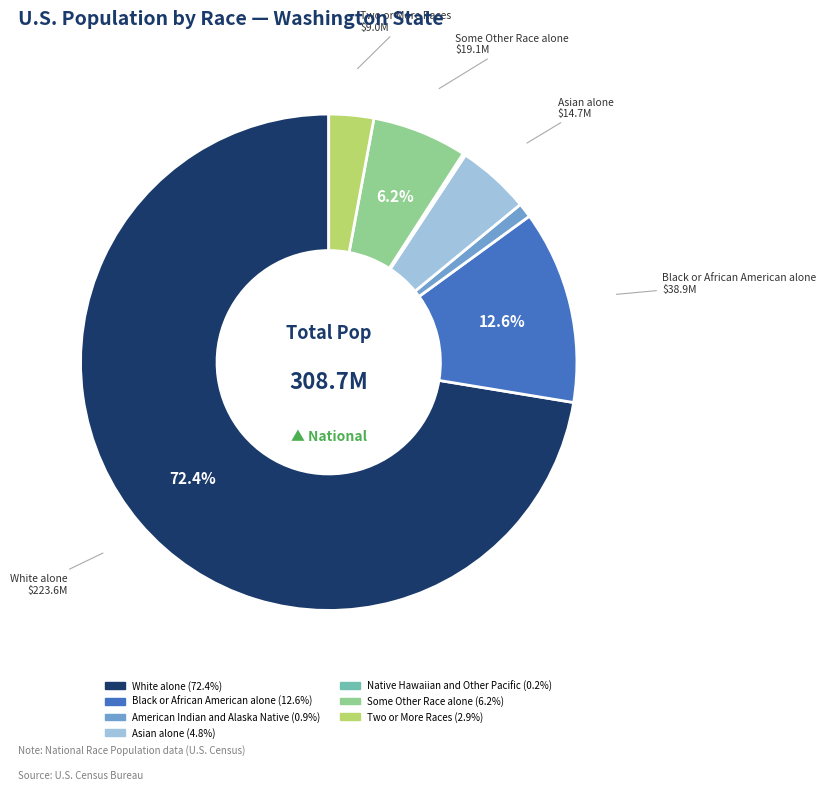

Is there a majority slice in this chart?

Yes